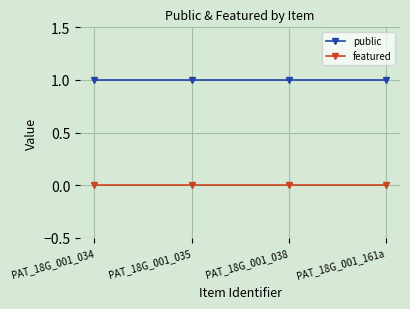

What is the average value of the public series?

1